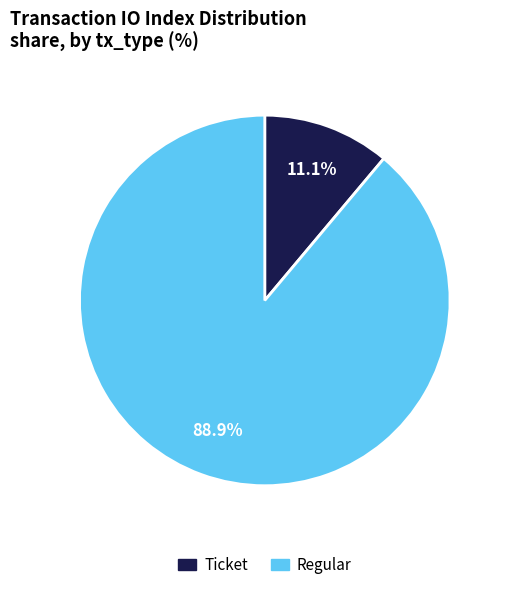

What percentage is the Regular slice, to the nearest percent?

89%